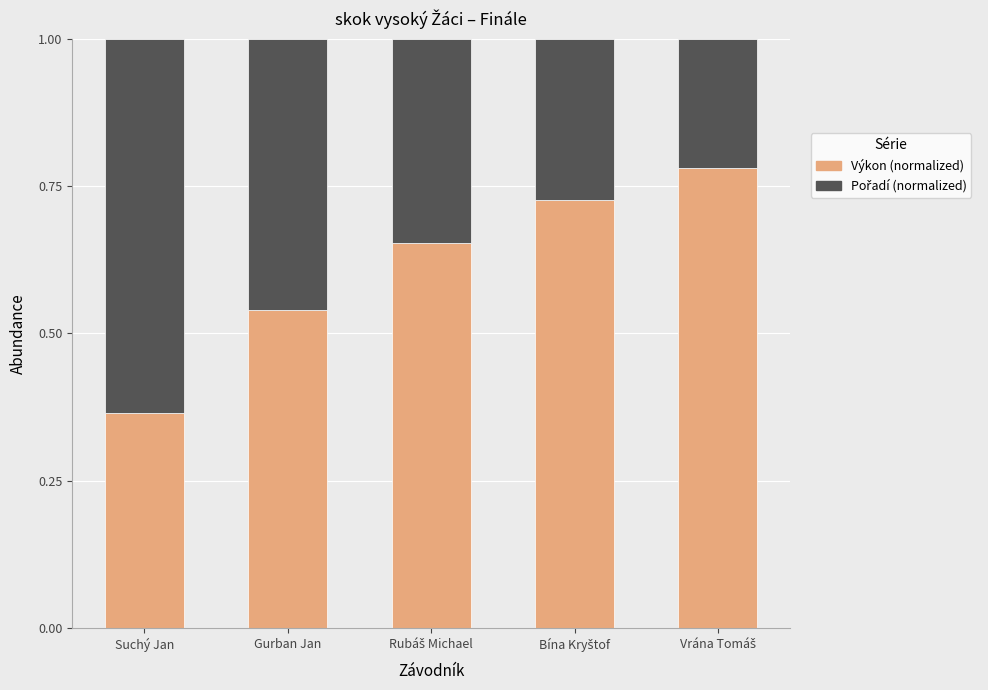

What is the total value across all series at Suchý Jan?

1.0